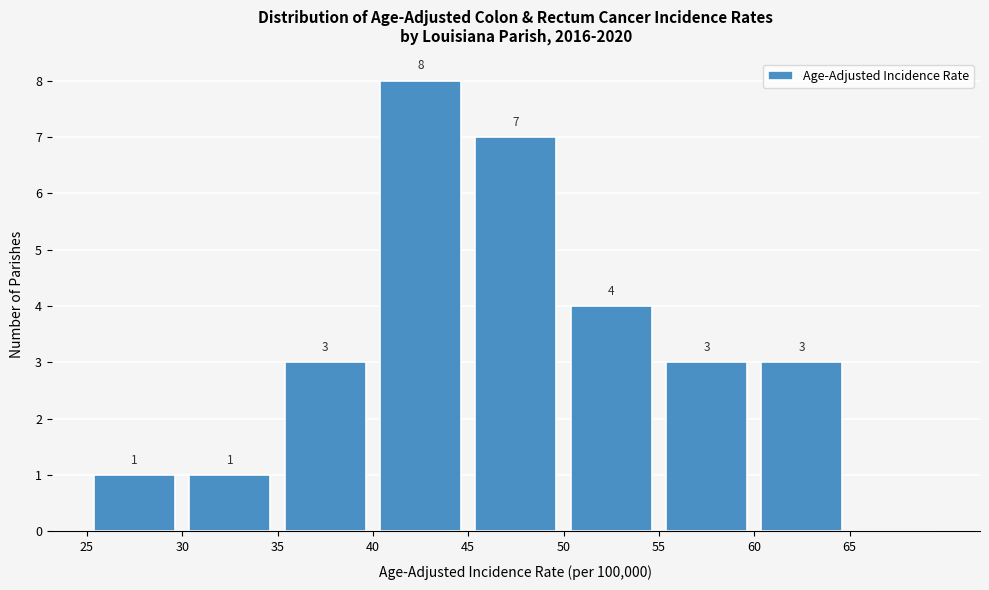

Which range on the x-axis has the tallest bar?

40 to 45